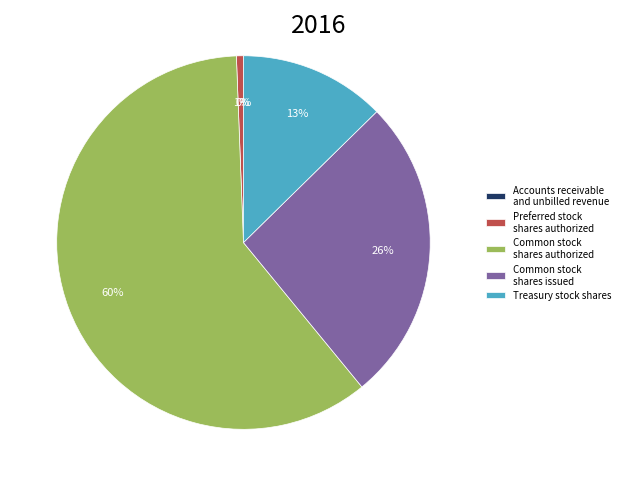

What percentage is the Treasury stock shares slice, to the nearest percent?

13%